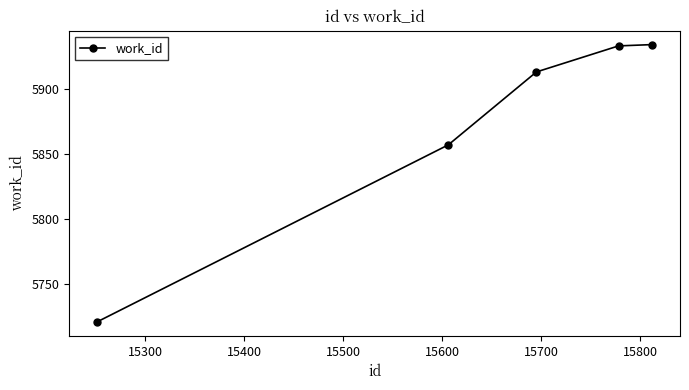

True or false: the data has more than 2 interior local peaks.

False